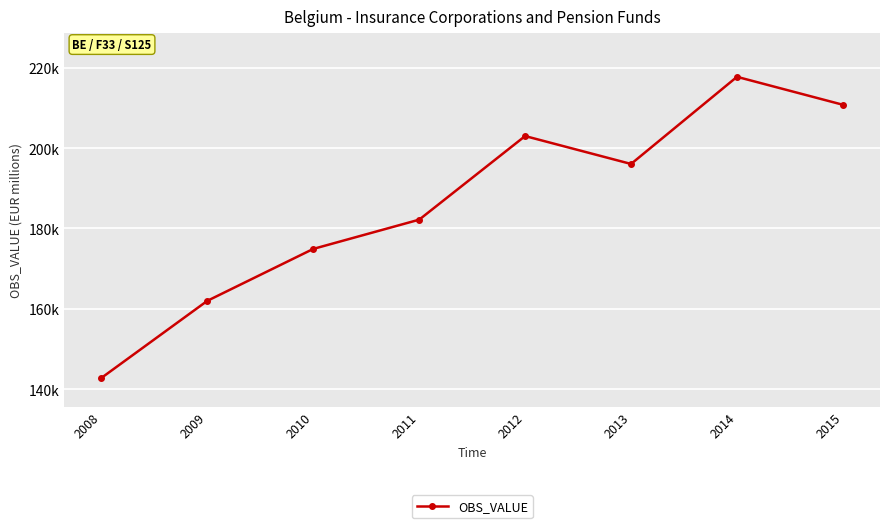

Does the chart have visible grid lines?

Yes